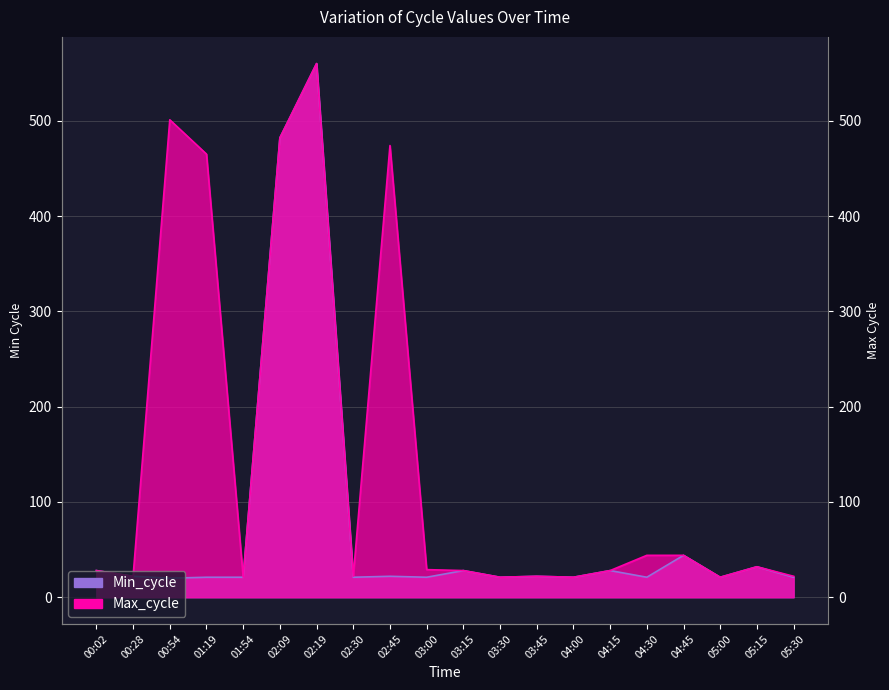

True or false: Min_cycle and Max_cycle cross at least once.

False